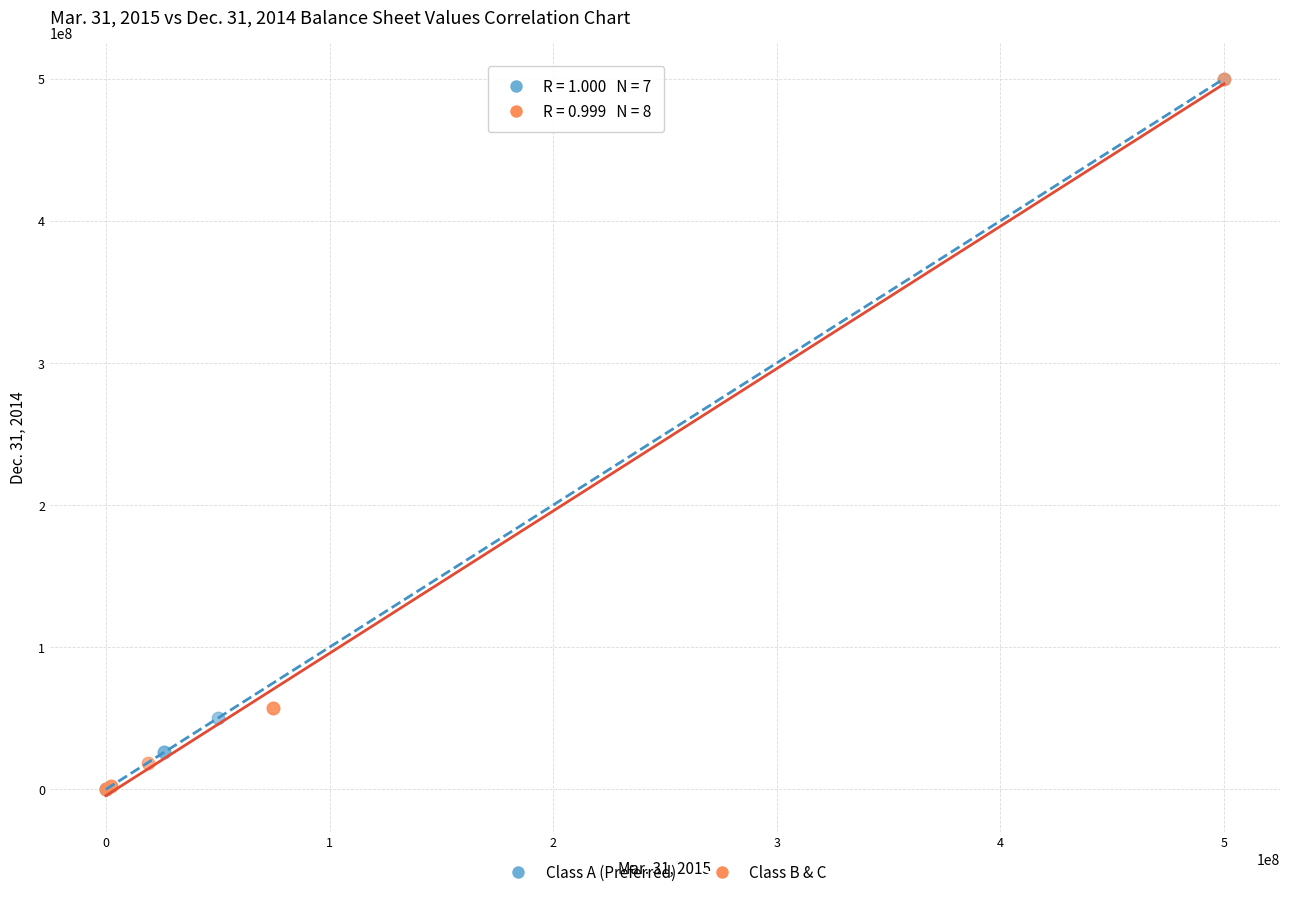

What are all the series names shown in the legend?

Class A (Preferred), Class B & C